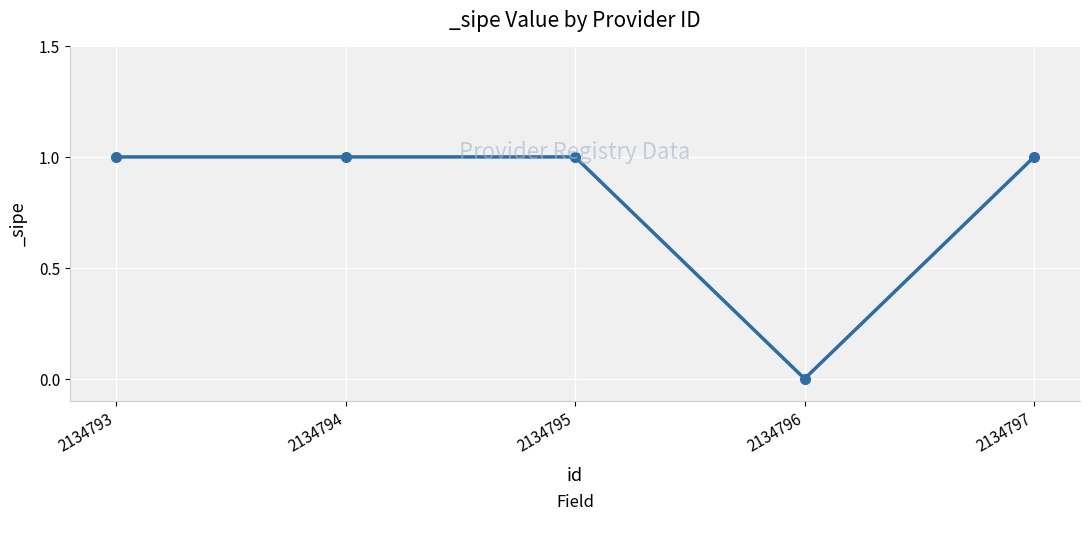

Does the chart have visible grid lines?

Yes